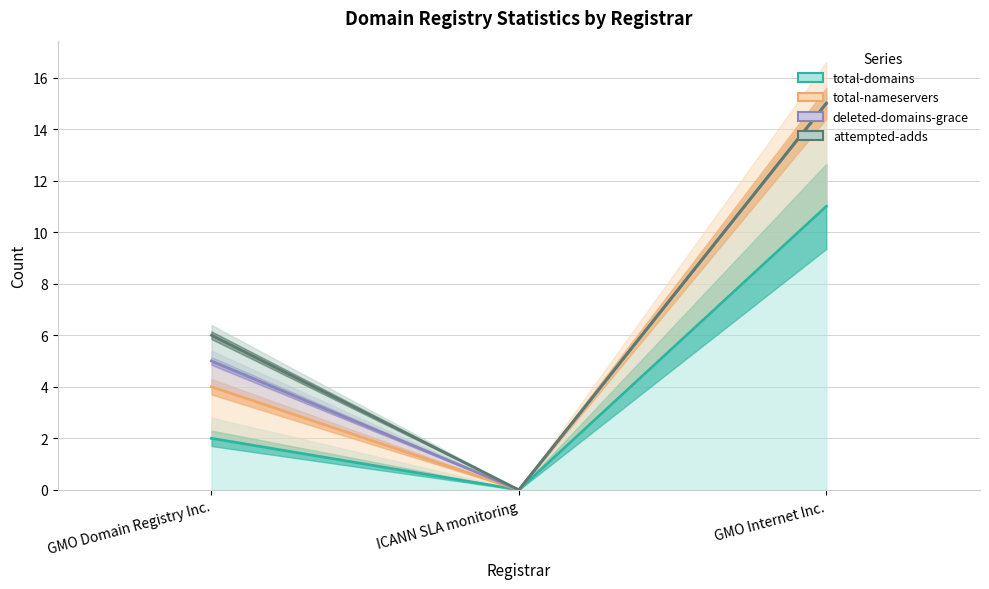

Reading left to right, what are all the values shown in this chart?

total-domains: GMO Domain Registry Inc.=2	ICANN SLA monitoring=0	GMO Internet Inc.=11
total-nameservers: GMO Domain Registry Inc.=4	ICANN SLA monitoring=0	GMO Internet Inc.=15
deleted-domains-grace: GMO Domain Registry Inc.=5	ICANN SLA monitoring=0	GMO Internet Inc.=15
attempted-adds: GMO Domain Registry Inc.=6	ICANN SLA monitoring=0	GMO Internet Inc.=15